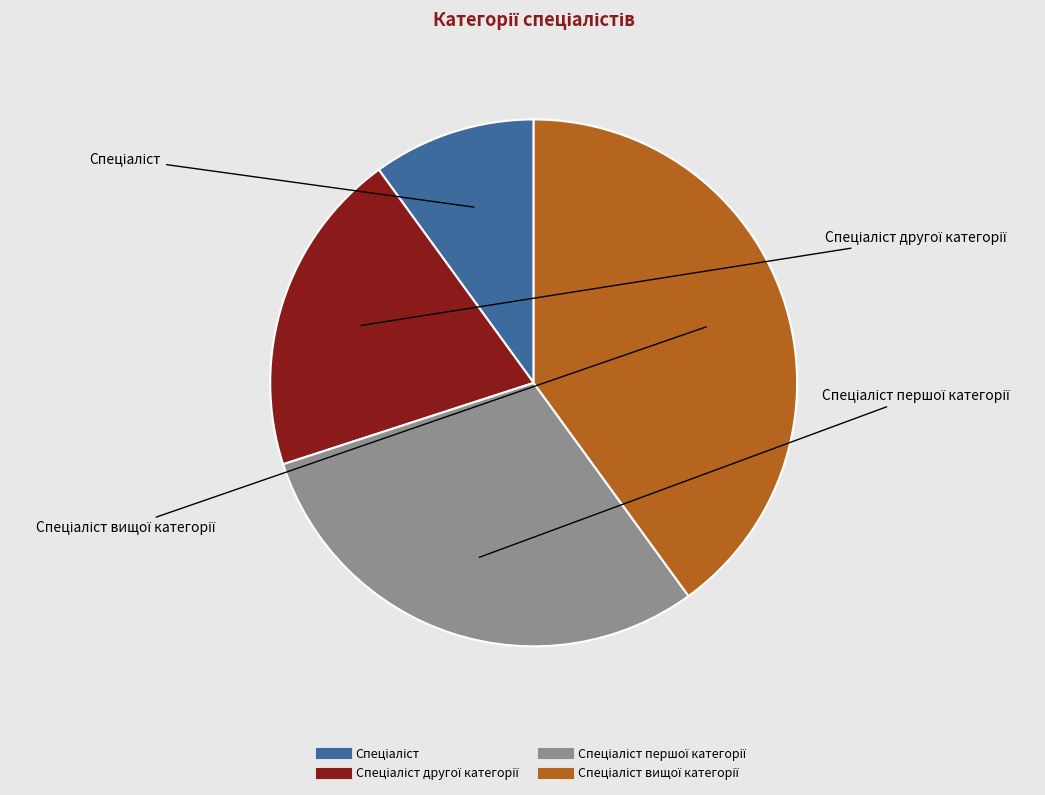

Is there any slice that represents more than half of the pie?

No